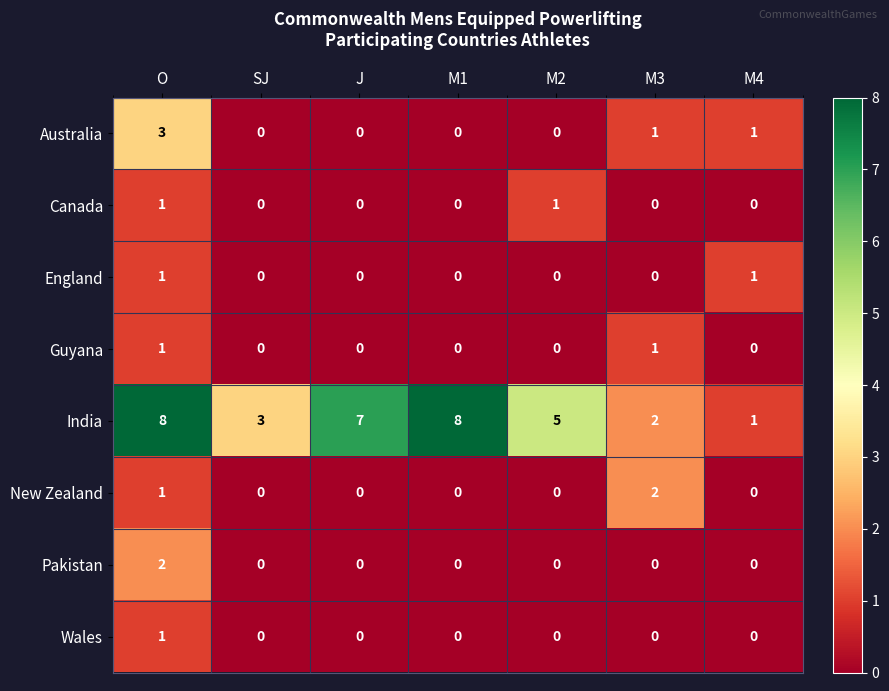

Is it true that India equals 5 at M2?

True